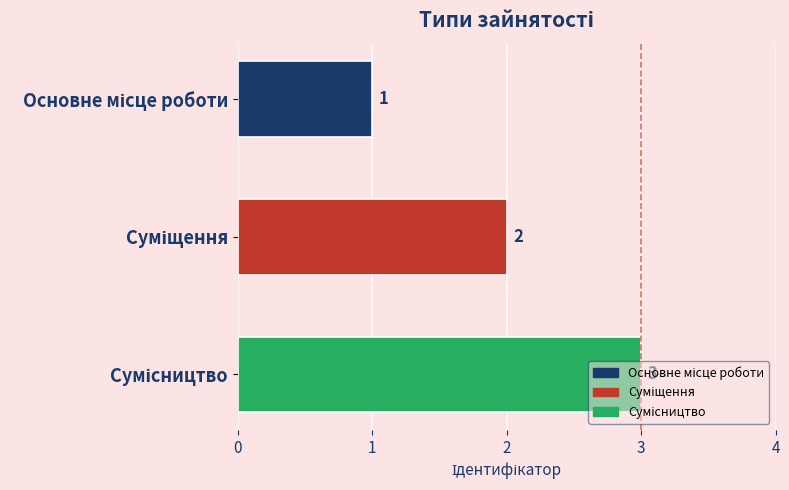

Count the values in the range 1 to 3.

3